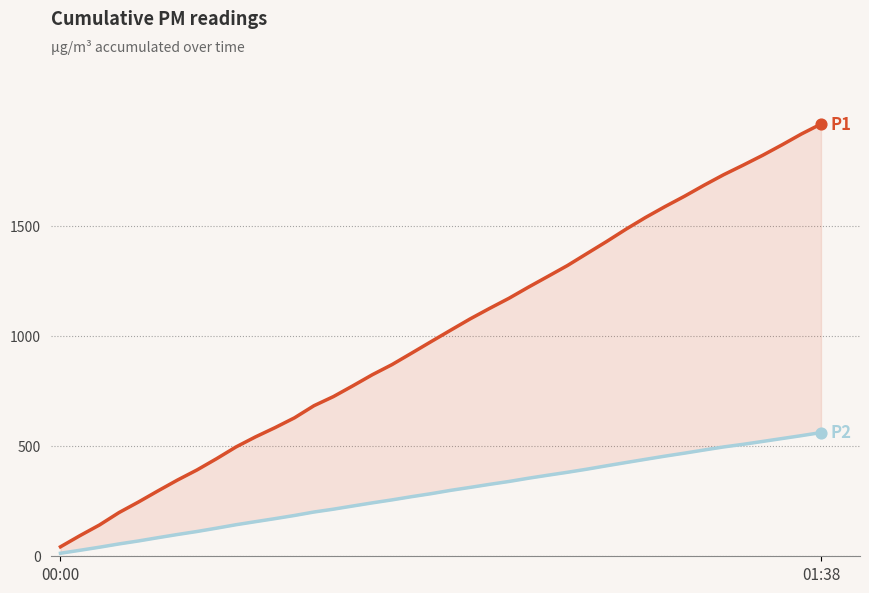

Which series has the largest total across all categories?

P1